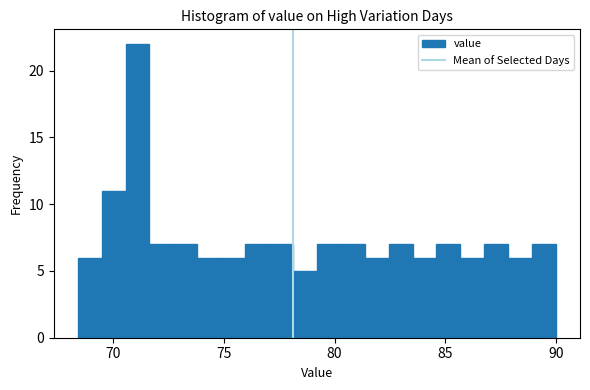

Read against the x-axis, roughly where is the centre of the tallest bar?

71.0